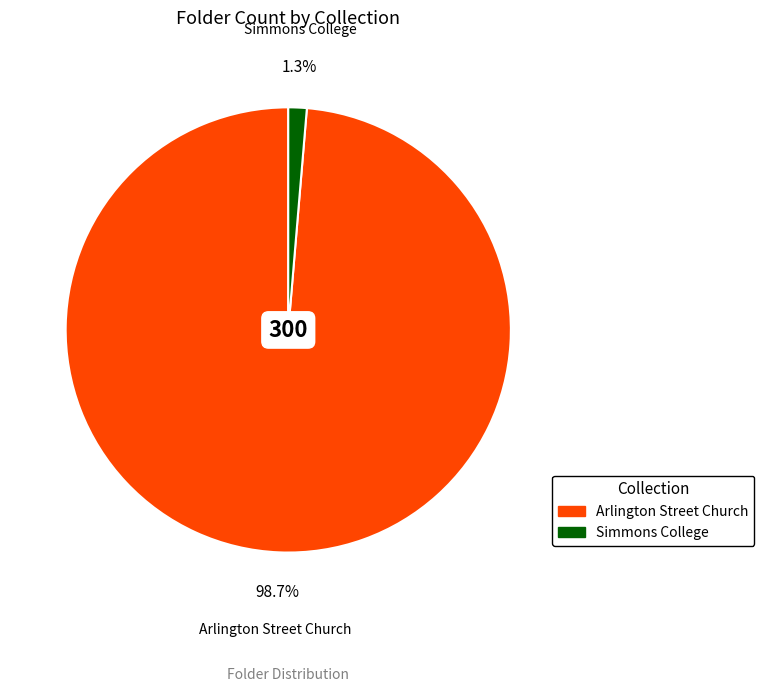

What percentage do Arlington Street Church and Simmons College together represent?

100.0%